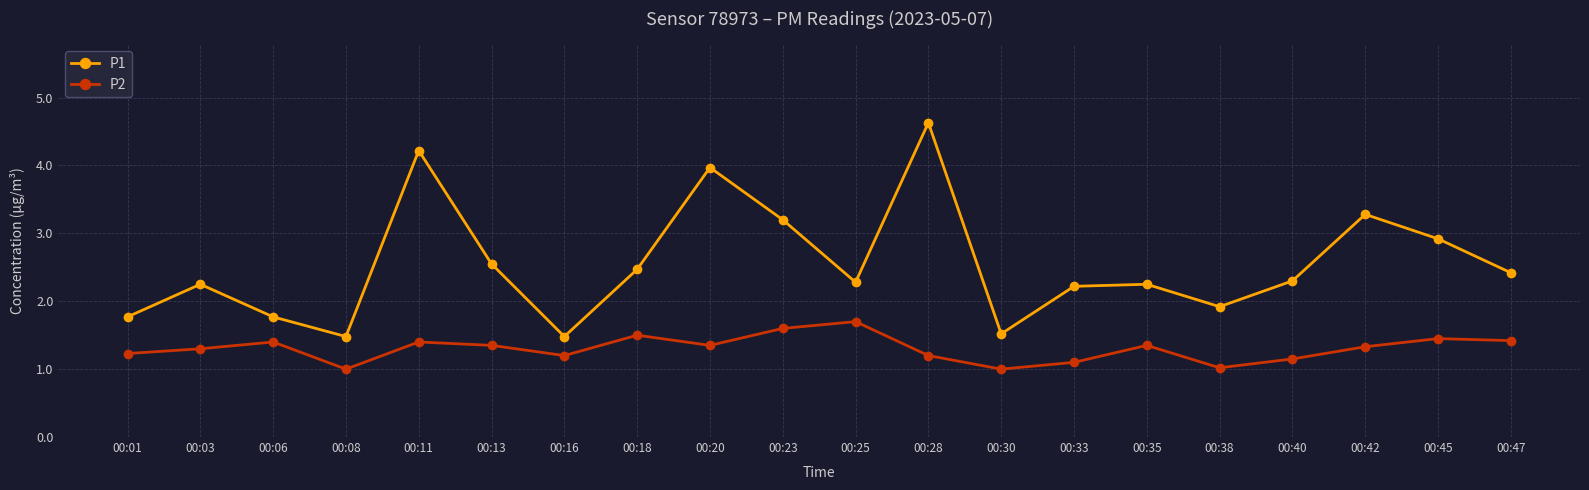

At which label does P1 reach its peak?

00:28